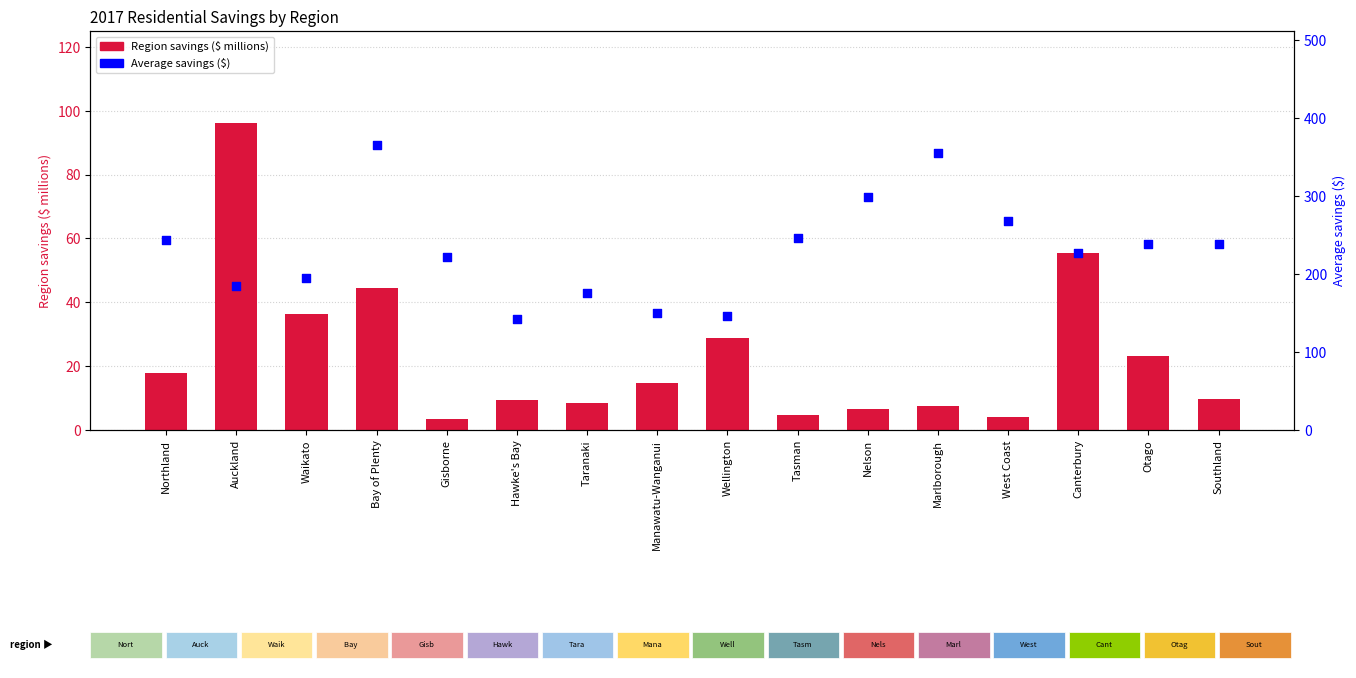

What are all the series names shown in the legend?

Region savings ($ millions), Average savings ($)